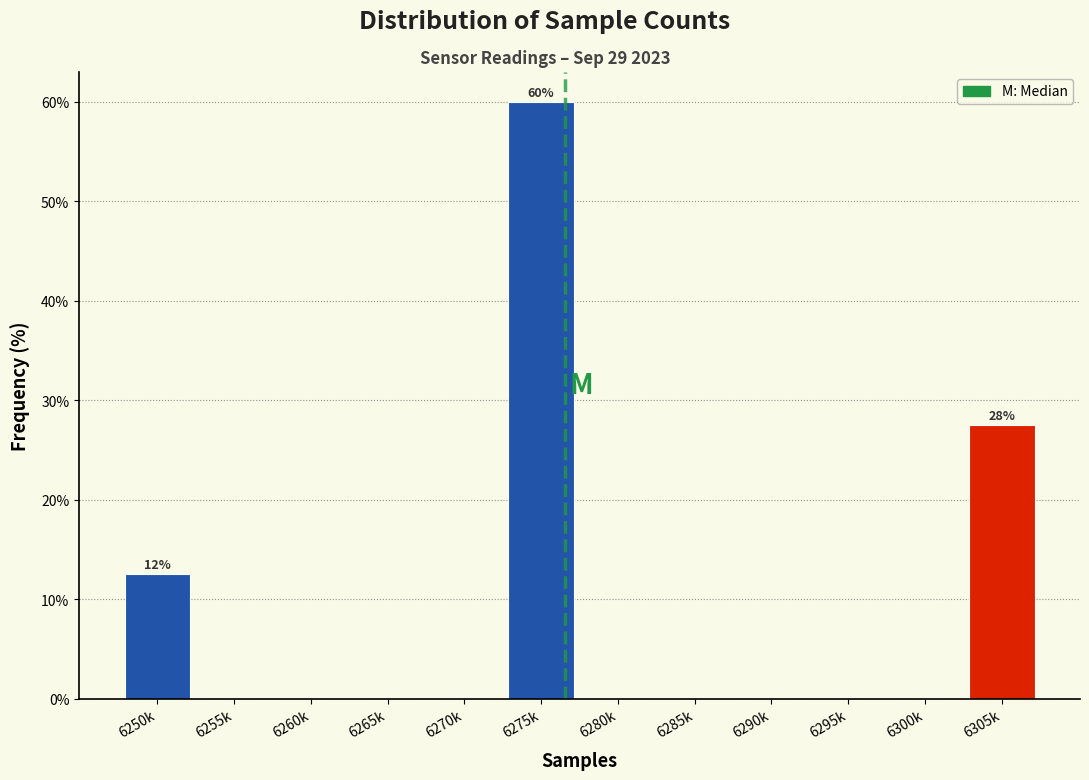

Reading left to right, what are all the values shown in this chart?

6250k=12.5	6255k=0.0	6260k=0.0	6265k=0.0	6270k=0.0	6275k=60.0	6280k=0.0	6285k=0.0	6290k=0.0	6295k=0.0	6300k=0.0	6305k=27.5